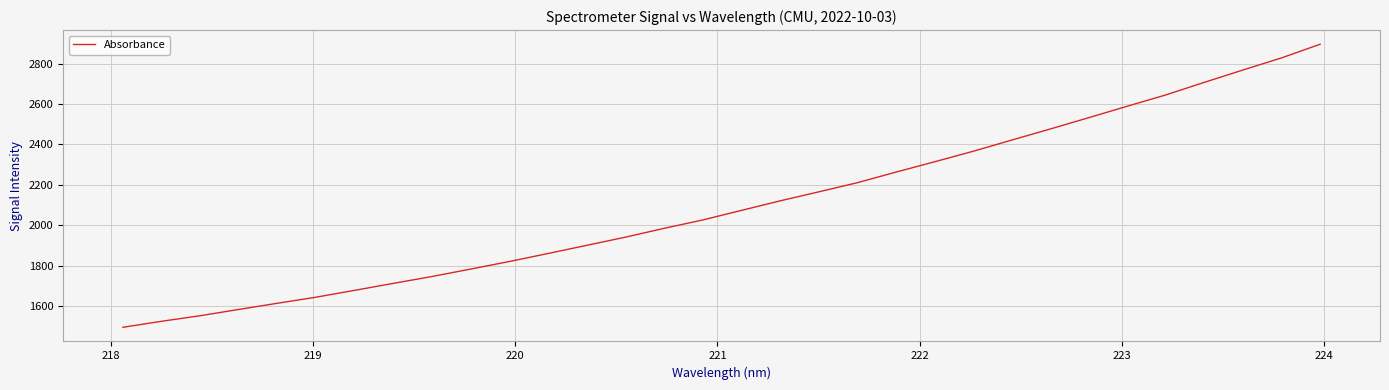

What is the maximum value shown in the chart?

2895.7